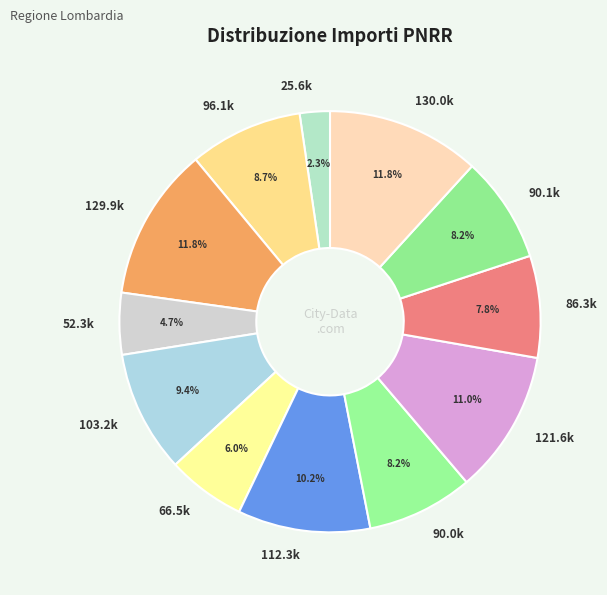

How much of the chart is everything except 52.3k?

95.3%